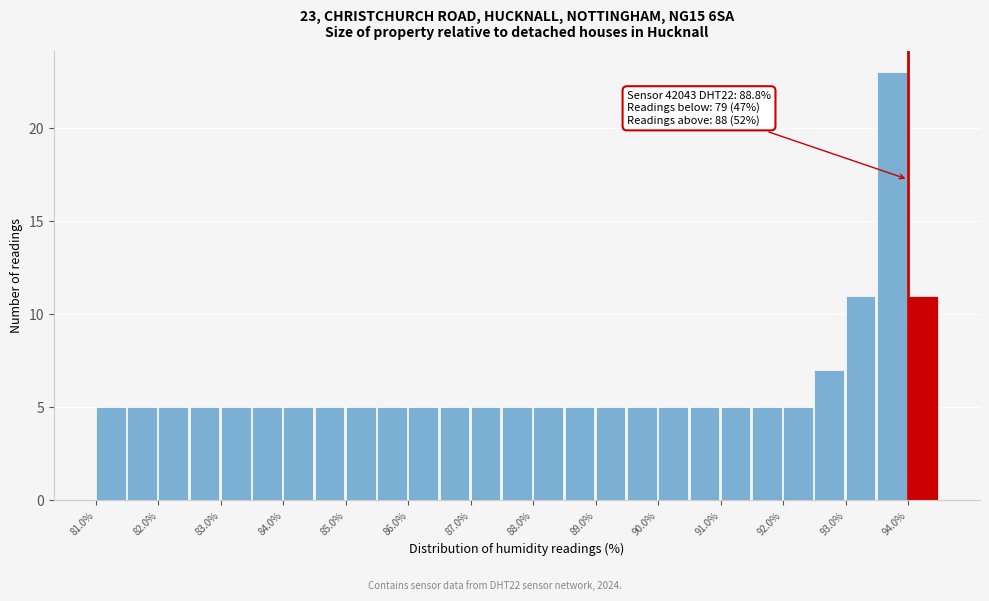

Over which range of the x-axis is the bar tallest?

93.5 to 94.0